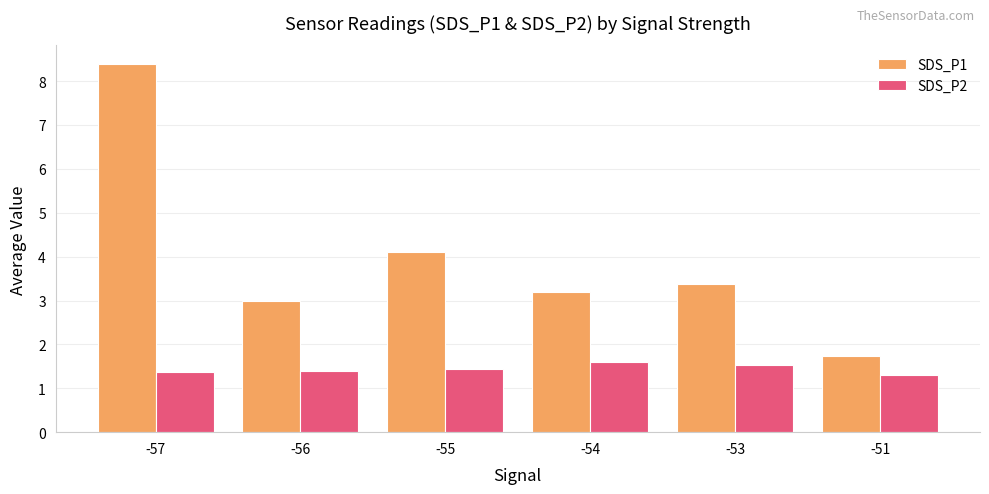

Reading right to left, transcribe all the data shown in this chart.

SDS_P1: 1.7	3.4	3.2	4.1	3.0	8.4
SDS_P2: 1.3	1.5	1.6	1.4	1.4	1.4